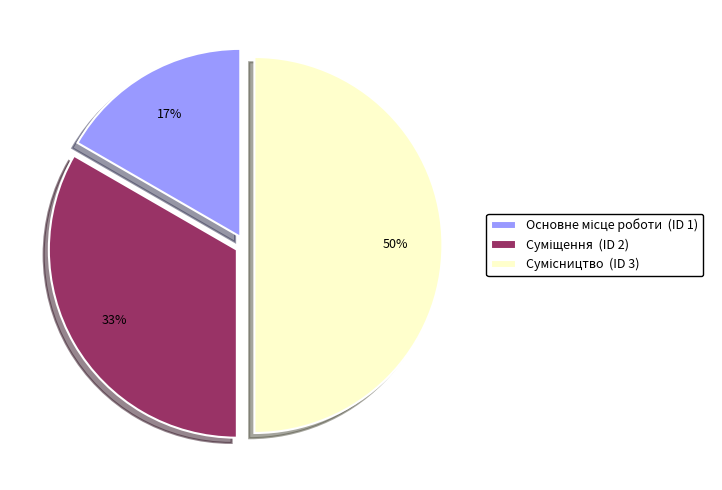

To the nearest percent, what is the difference between the largest and smallest slice percentages?

33%